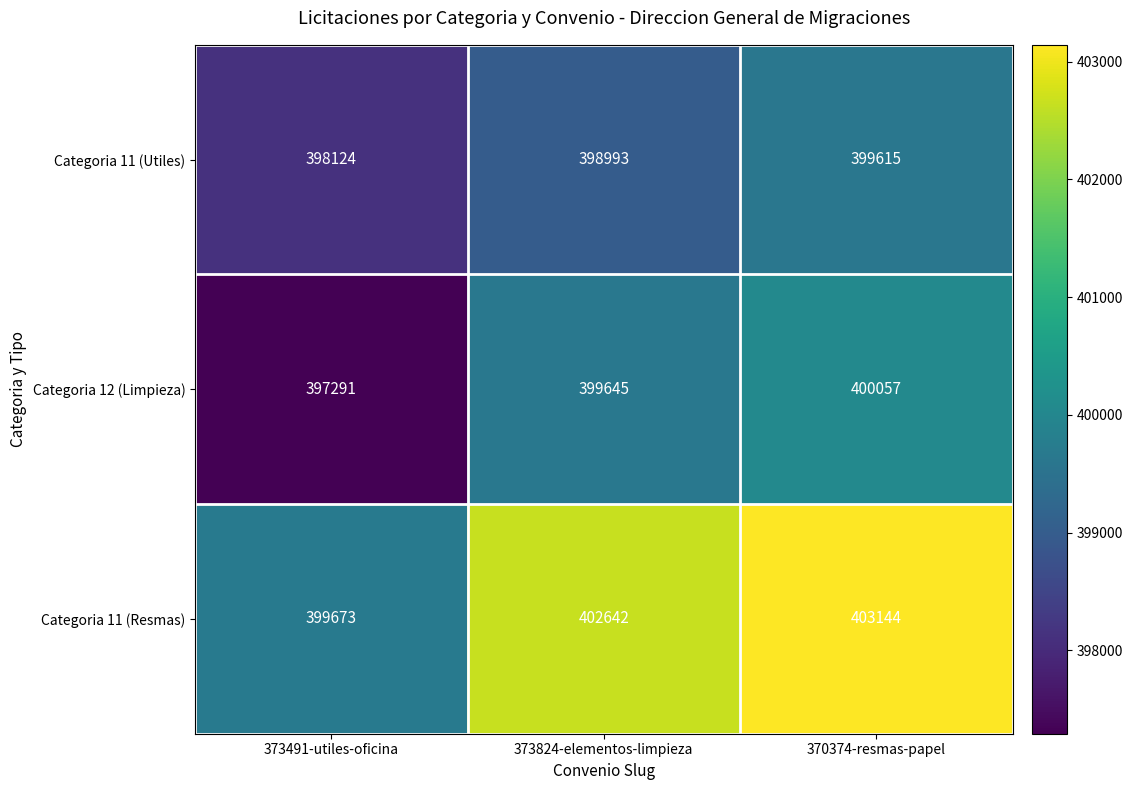

Reading left to right, extract all data points from this chart.

Categoria 11 (Utiles): 373491-utiles-oficina=398124	373824-elementos-limpieza=398993	370374-resmas-papel=399615
Categoria 12 (Limpieza): 373491-utiles-oficina=397291	373824-elementos-limpieza=399645	370374-resmas-papel=400057
Categoria 11 (Resmas): 373491-utiles-oficina=399673	373824-elementos-limpieza=402642	370374-resmas-papel=403144